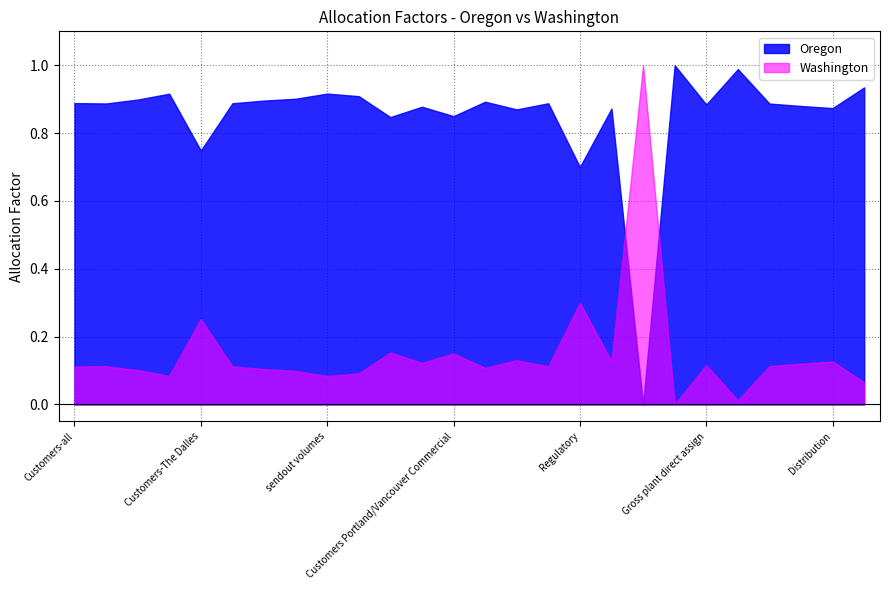

How many data points in Washington are above 0?

25